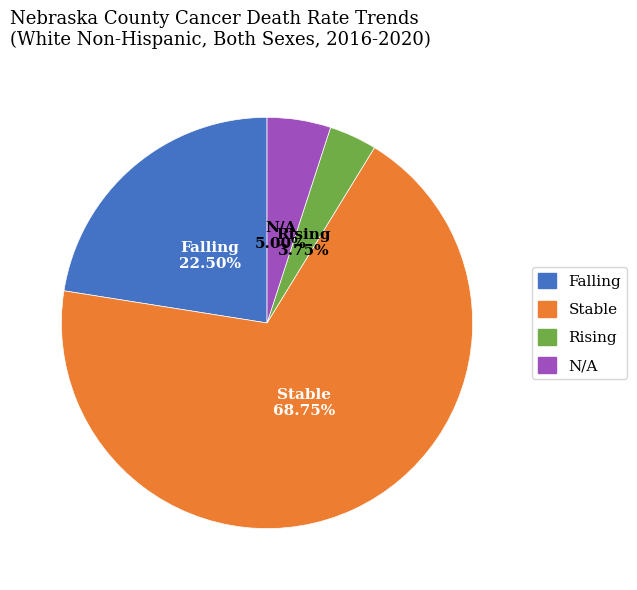

To the nearest percent, what is the difference between the largest and smallest slice percentages?

65%